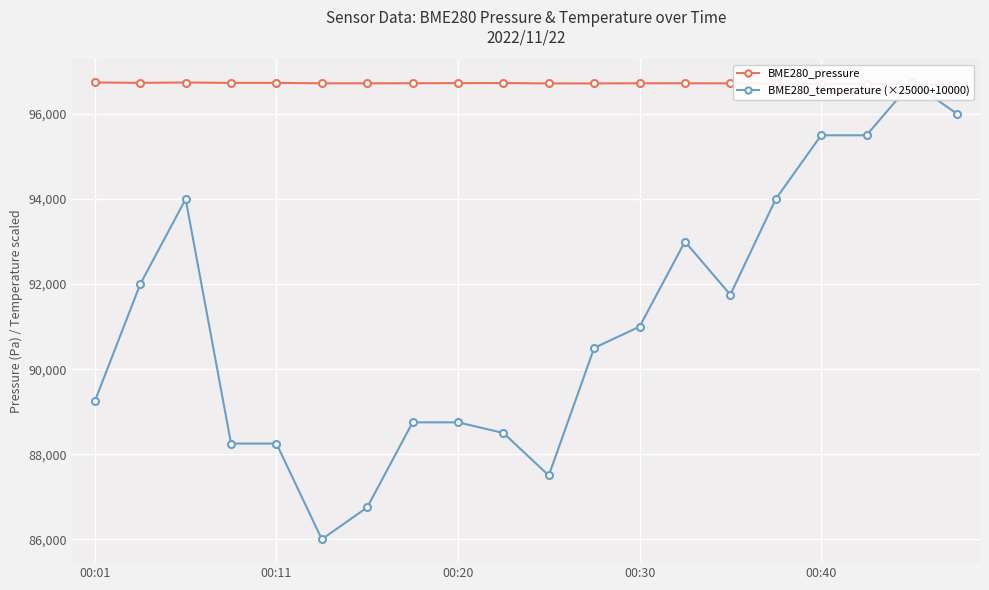

What is the maximum value shown in the chart?

96750.0